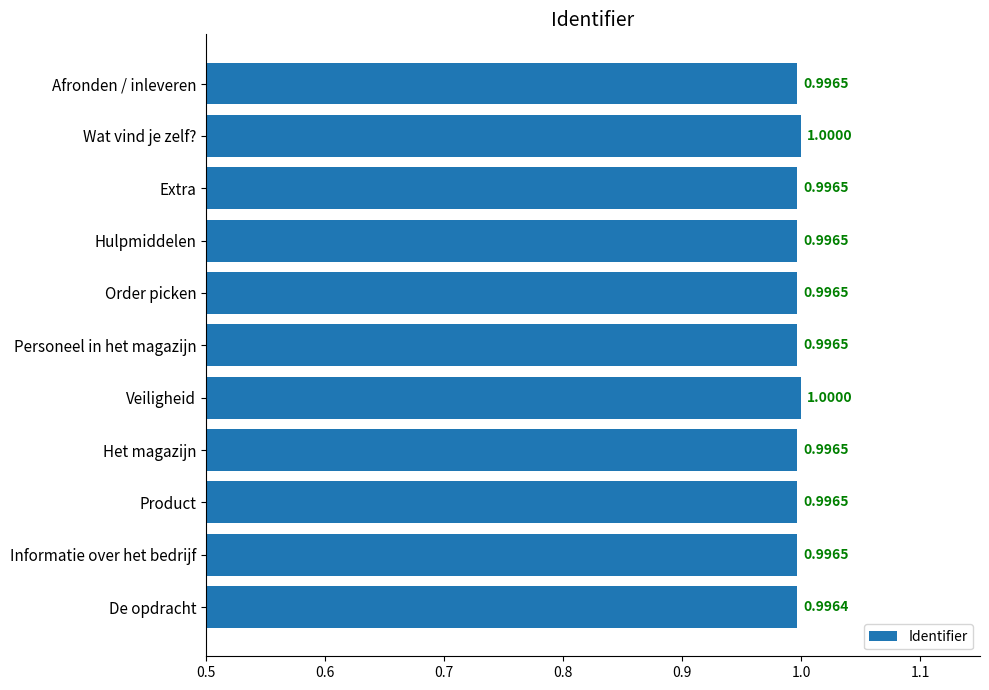

Where is the data nearest to the value 0?

De opdracht